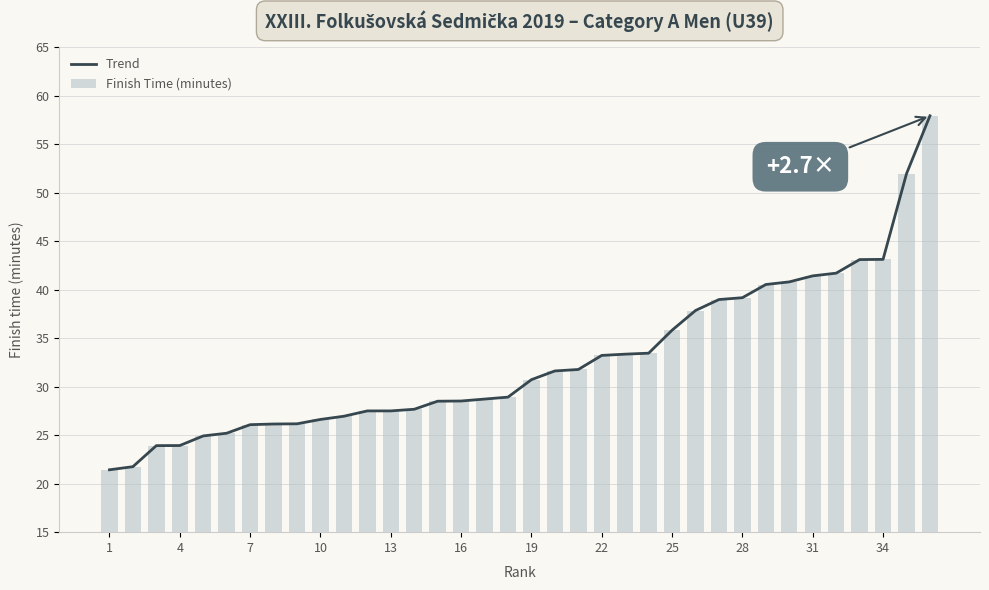

True or false: Trend has a value of 70.7 at 32.

False